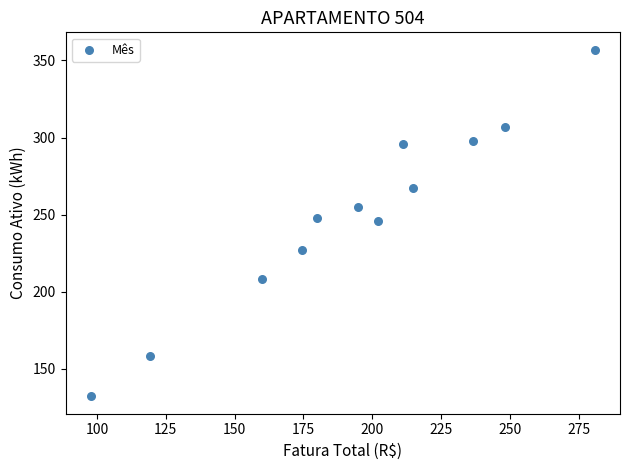

What is the average Y value?

250